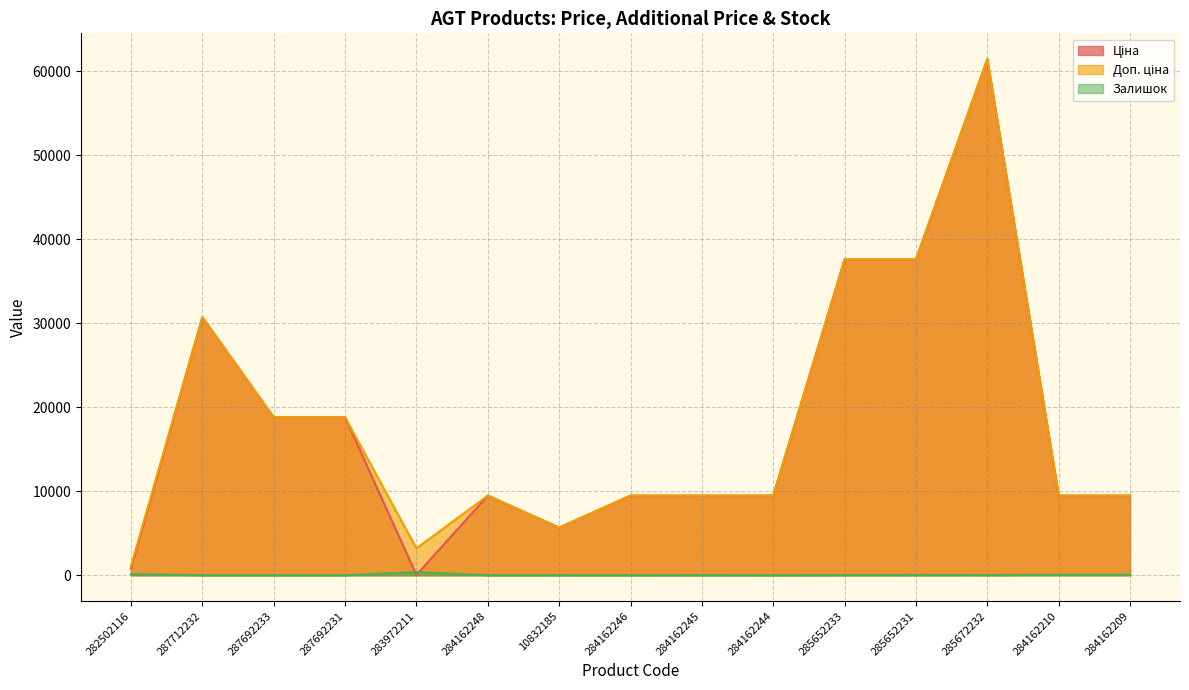

How many lines are shown in the chart?

3